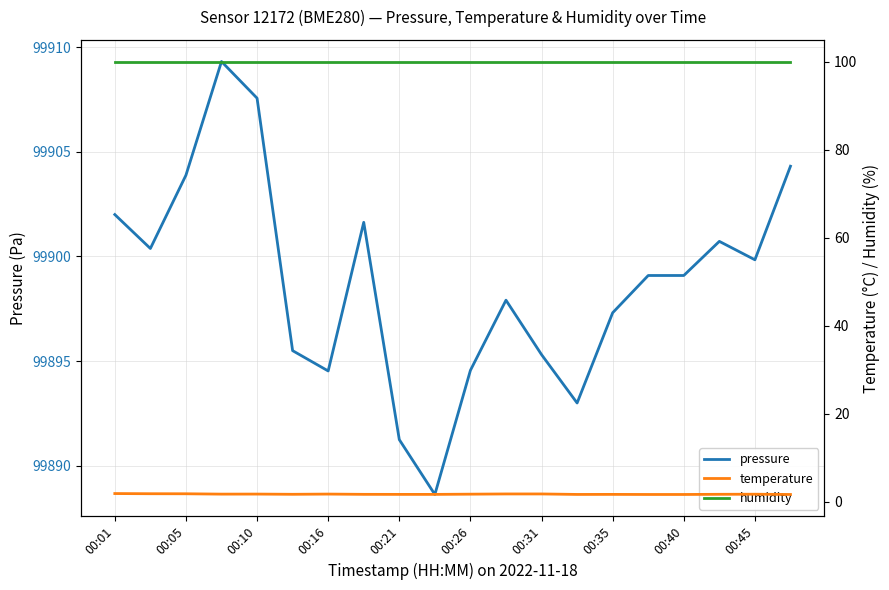

Which series has the widest spread of values?

pressure